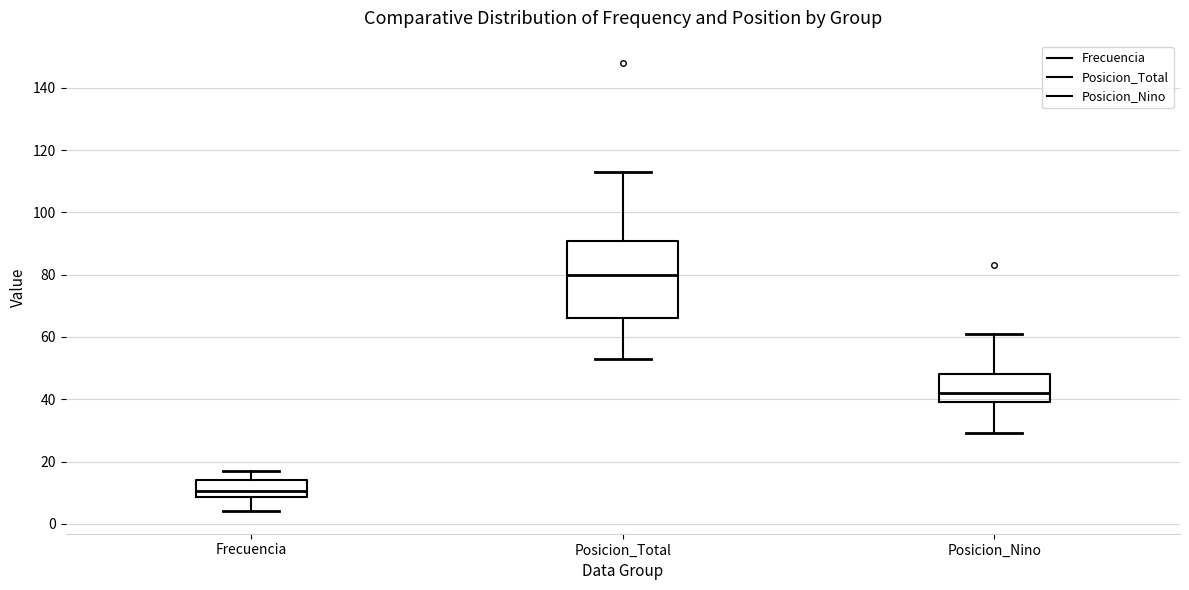

Reading left to right, transcribe this box plot: for each box, give where its median line is, the range the box spans, and where its two whiskers end, as read against the y-axis. The values are not printed on the chart, so give them approximately, as read against the axis.

Frecuencia: median 10, box 8 to 14, whiskers 4 to 18
Posicion_Total: median 80, box 66 to 92, whiskers 54 to 114
Posicion_Nino: median 42, box 40 to 48, whiskers 30 to 62